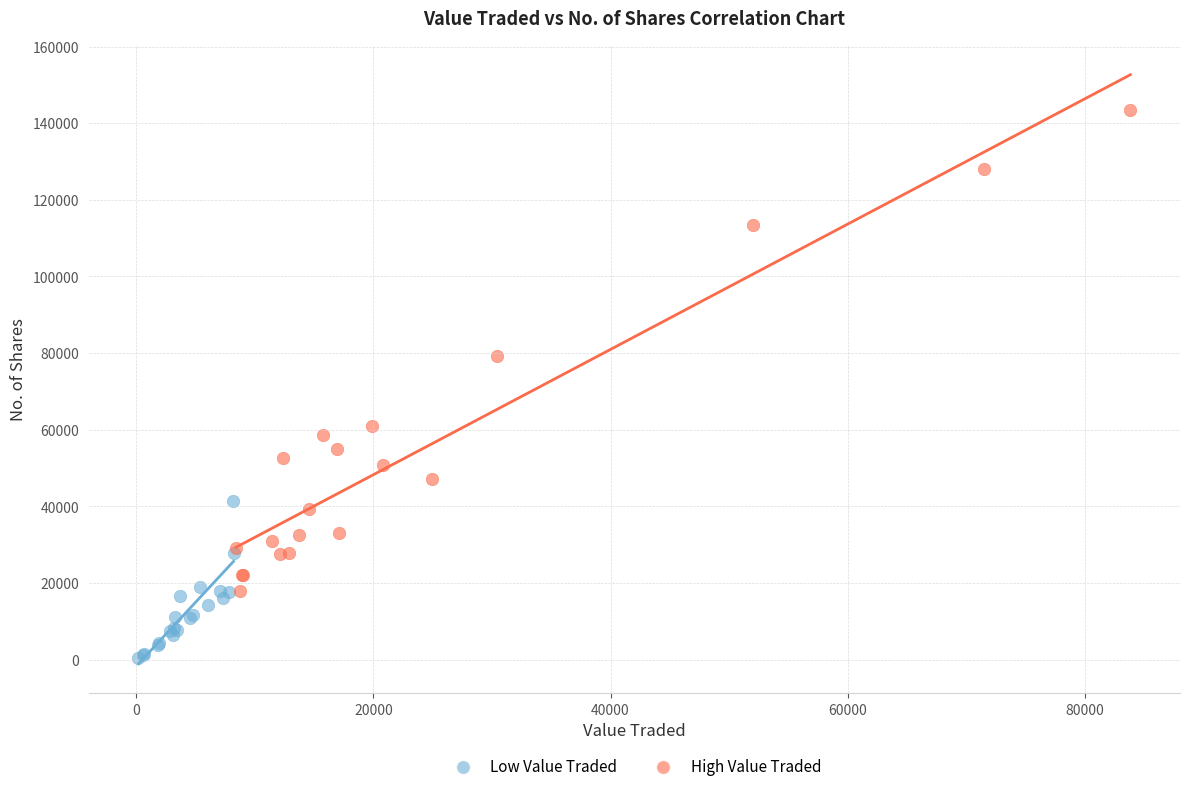

Which series contains the lowest Y value?

Low Value Traded